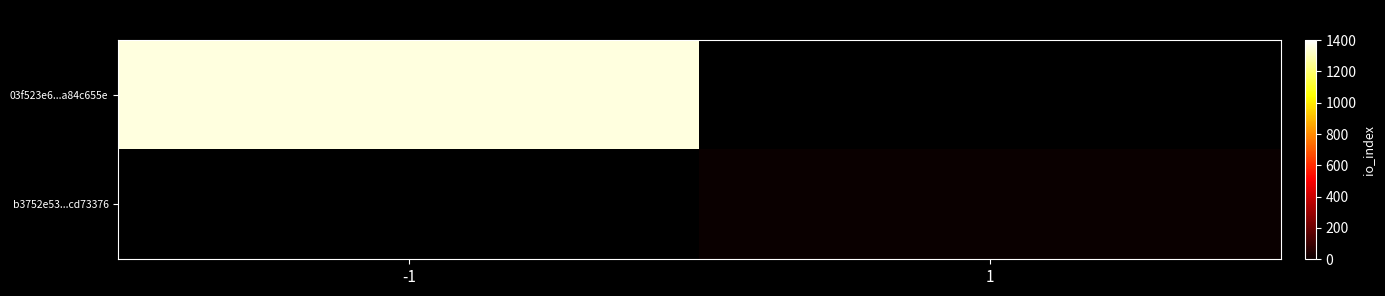

Is the value of 03f523e6...a84c655e at 1 greater than the value of b3752e53...cd73376 at 1?

No